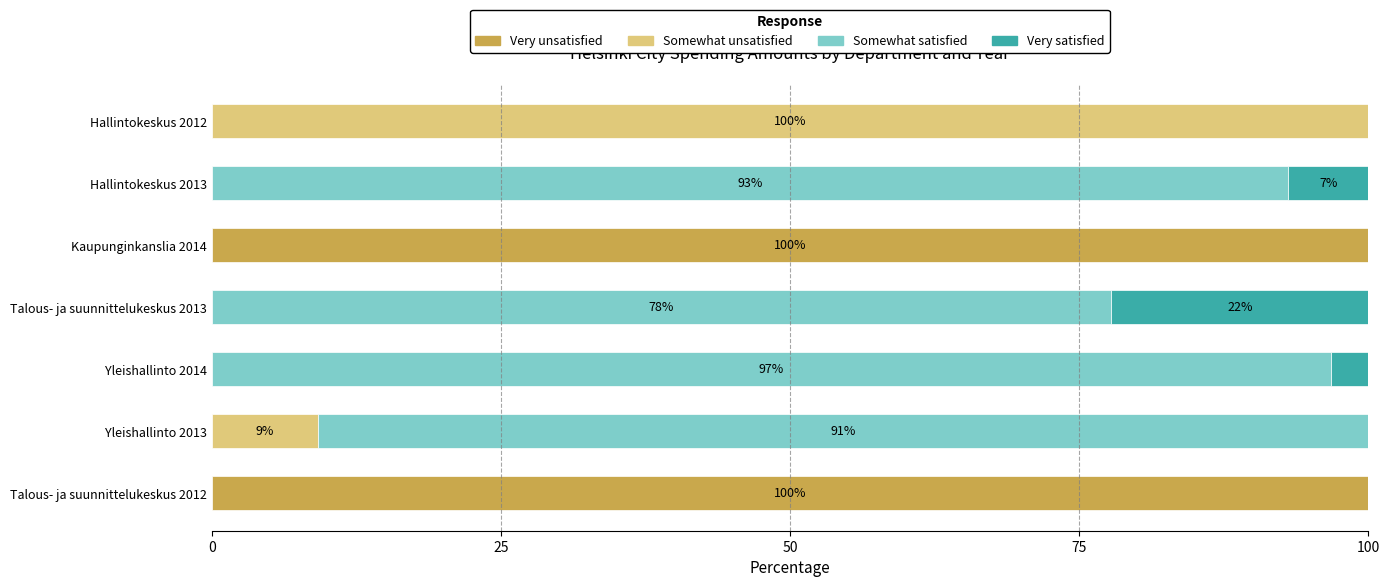

What is the total value across all series at Talous- ja suunnittelukeskus 2013?

100.0